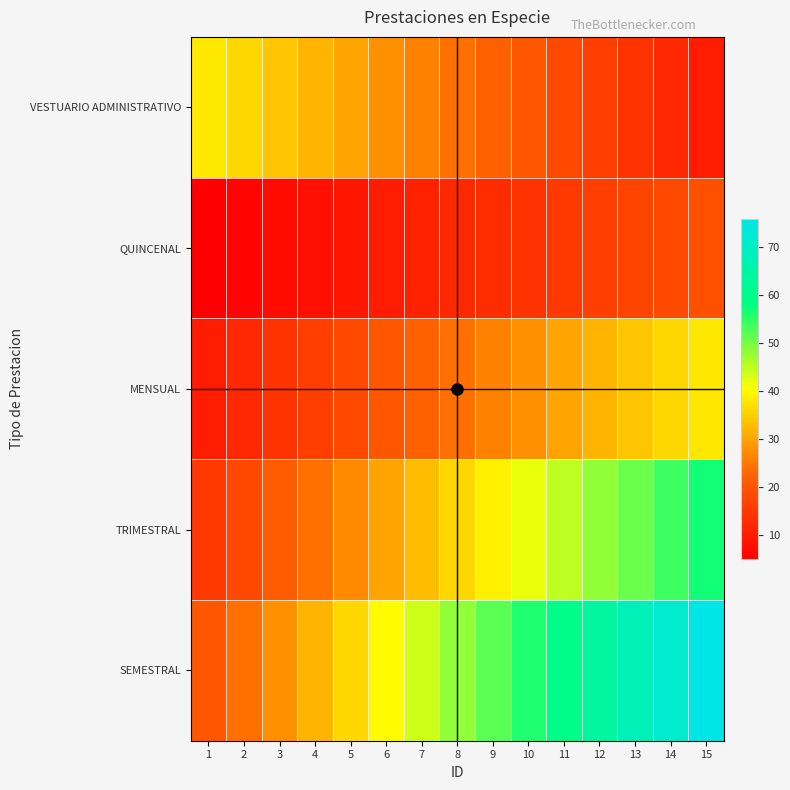

The TRIMESTRAL series shows 15 at 6. True or false?

False